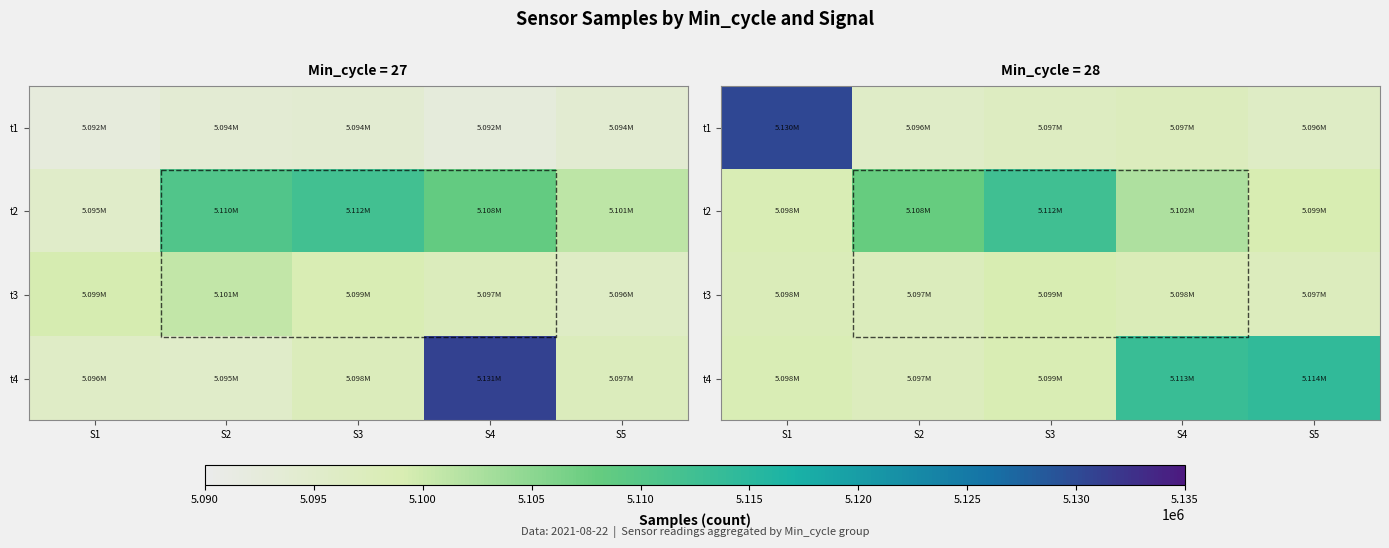

The value of t2 at S3 is 5112331.0. True or false?

True